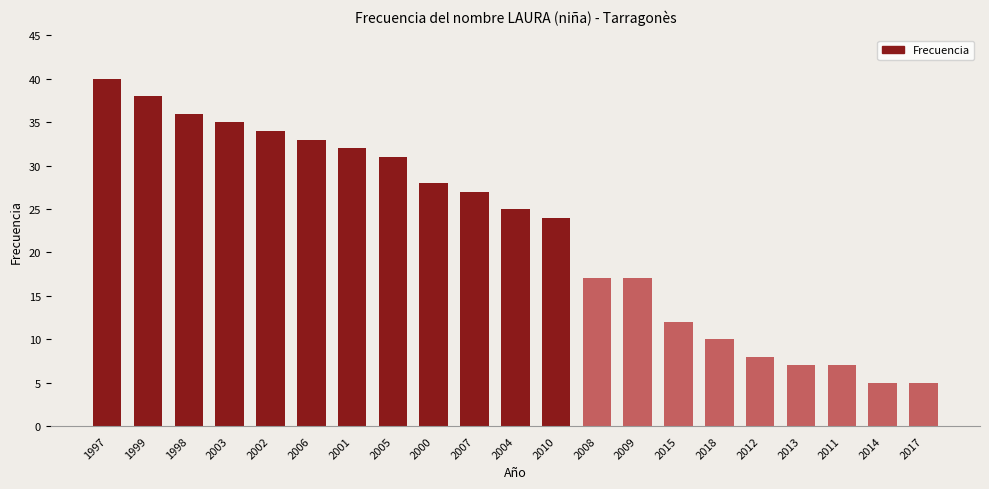

True or false: the data shows 4 at 2011.

False